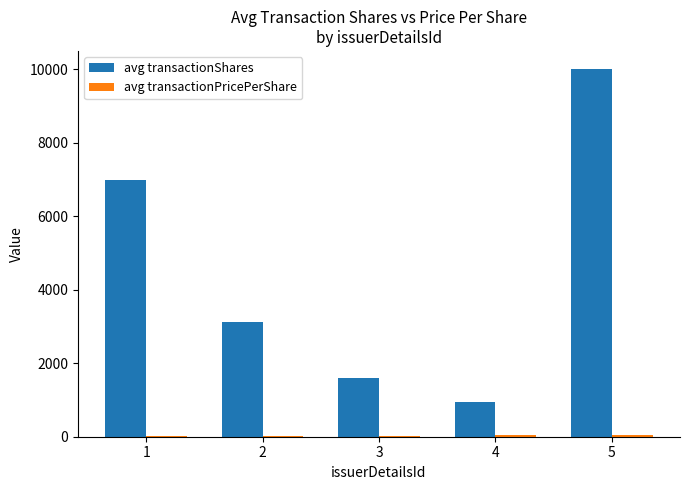

Which series has the largest total across all categories?

avg transactionShares